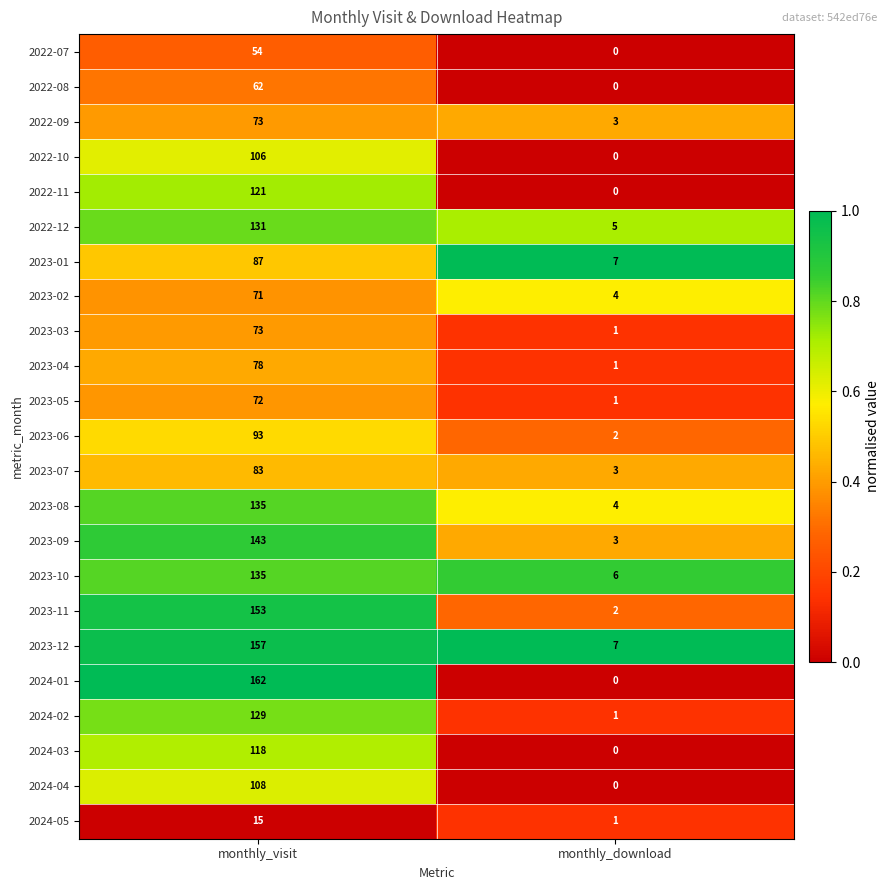

The 2023-12 series shows 205 at monthly_visit. True or false?

False